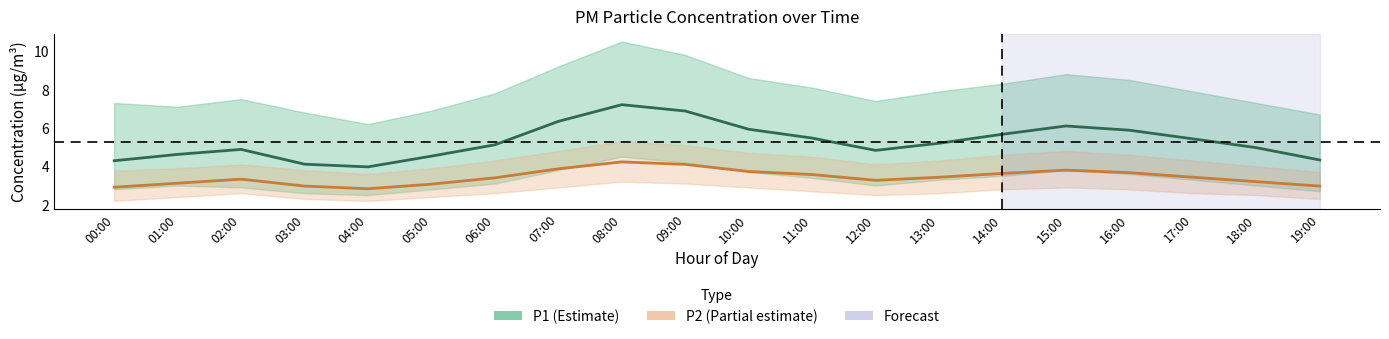

Which series has the largest total across all categories?

P1